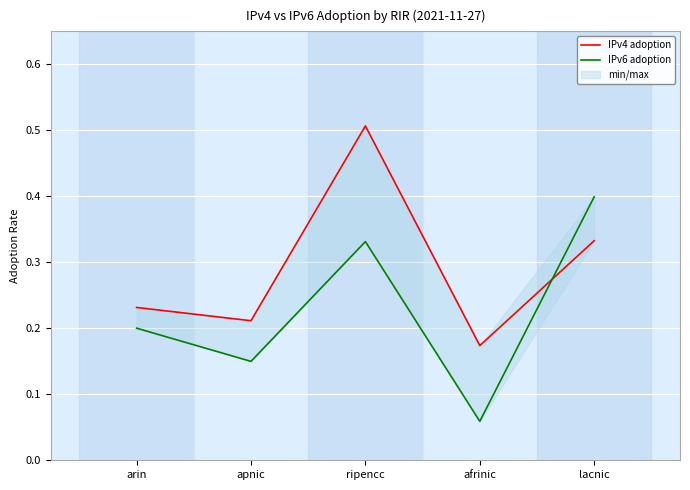

What is the smallest value displayed?

0.1